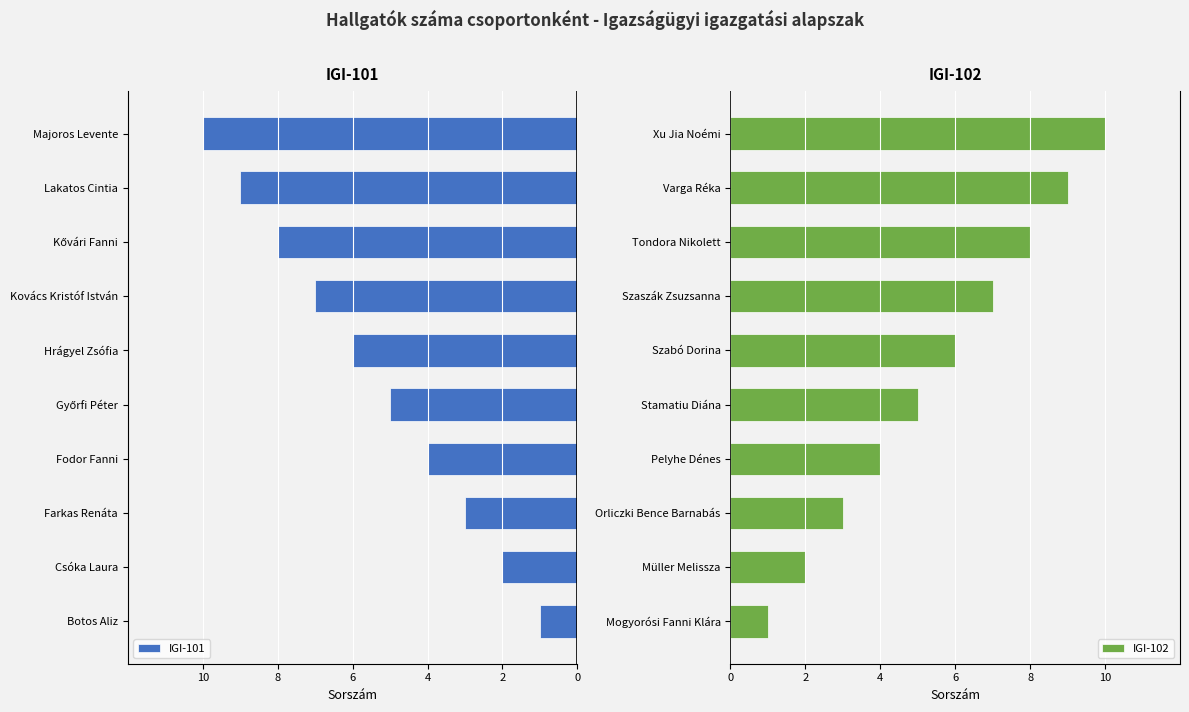

Which category has the lowest value in the IGI-102 series?

Mogyorósi Fanni Klára